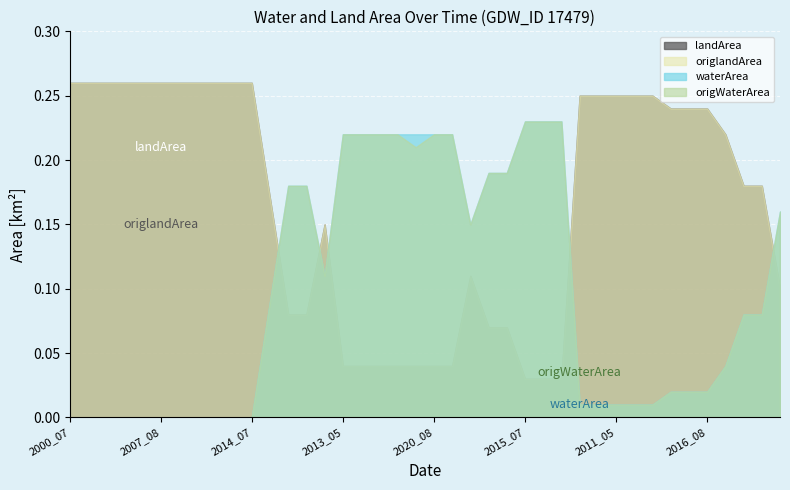

Reading left to right, list all the values displayed in this chart.

waterArea: 0.0	0.0	0.0	0.0	0.0	0.0	0.0	0.0	0.0	0.0	0.0	0.1	0.2	0.2	0.1	0.2	0.2	0.2	0.2	0.2	0.2	0.2	0.1	0.2	0.2	0.2	0.2	0.2	0.0	0.0	0.0	0.0	0.0	0.0	0.0	0.0	0.0	0.1	0.1	0.2
landArea: 0.3	0.3	0.3	0.3	0.3	0.3	0.3	0.3	0.3	0.3	0.3	0.2	0.1	0.1	0.1	0.0	0.0	0.0	0.0	0.0	0.0	0.0	0.1	0.1	0.1	0.0	0.0	0.0	0.2	0.2	0.2	0.2	0.2	0.2	0.2	0.2	0.2	0.2	0.2	0.1
origWaterArea: 0.0	0.0	0.0	0.0	0.0	0.0	0.0	0.0	0.0	0.0	0.0	0.1	0.2	0.2	0.1	0.2	0.2	0.2	0.2	0.2	0.2	0.2	0.1	0.2	0.2	0.2	0.2	0.2	0.0	0.0	0.0	0.0	0.0	0.0	0.0	0.0	0.0	0.1	0.1	0.2
origlandArea: 0.3	0.3	0.3	0.3	0.3	0.3	0.3	0.3	0.3	0.3	0.3	0.2	0.1	0.1	0.1	0.0	0.0	0.0	0.0	0.0	0.0	0.0	0.1	0.1	0.1	0.0	0.0	0.0	0.2	0.2	0.2	0.2	0.2	0.2	0.2	0.2	0.2	0.2	0.2	0.1